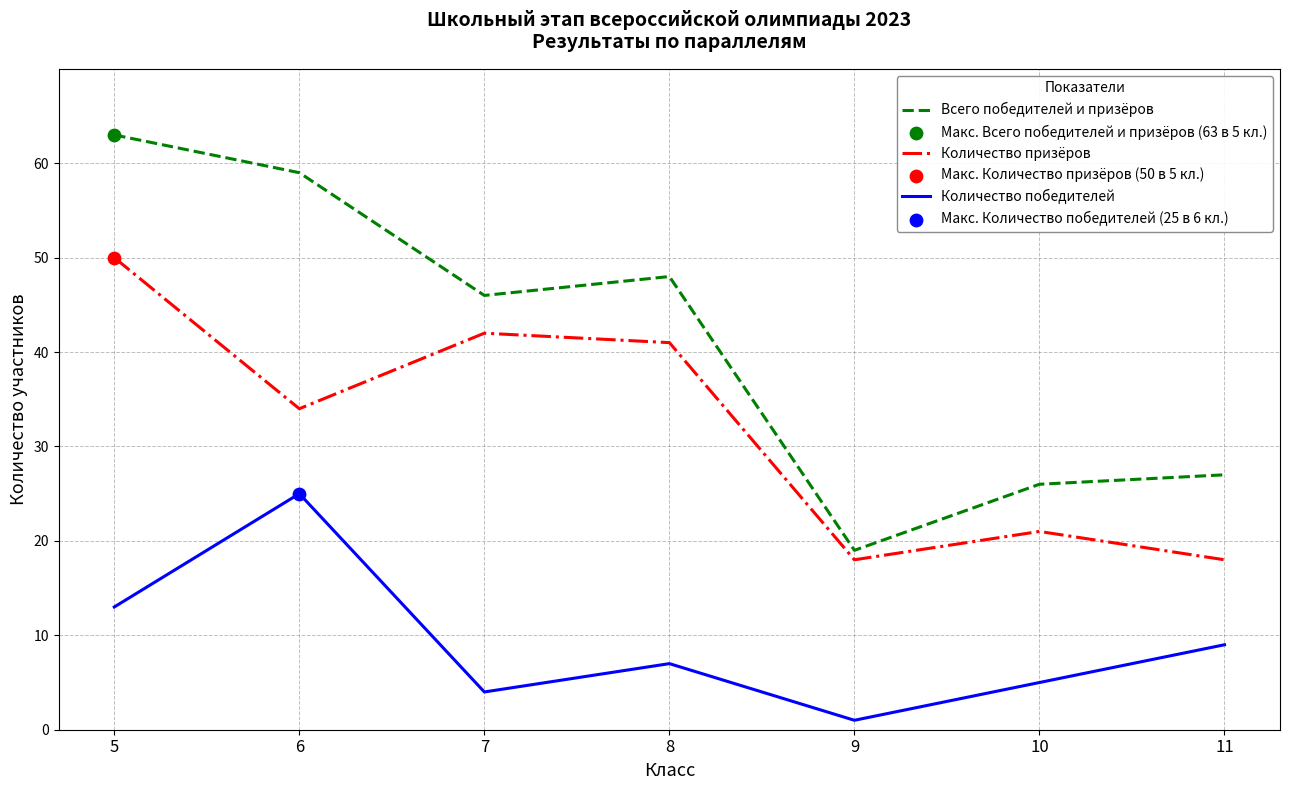

What is the total value across all series at 6?

118